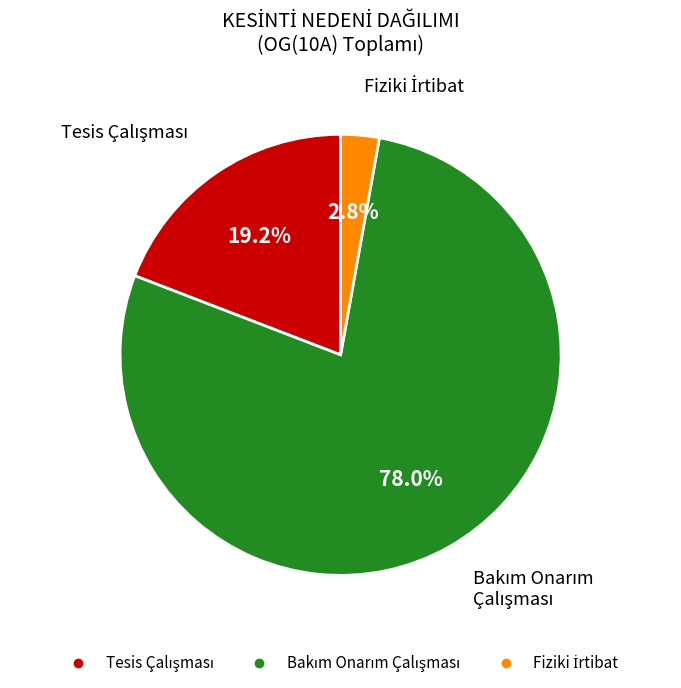

Does any single category account for the majority?

Yes